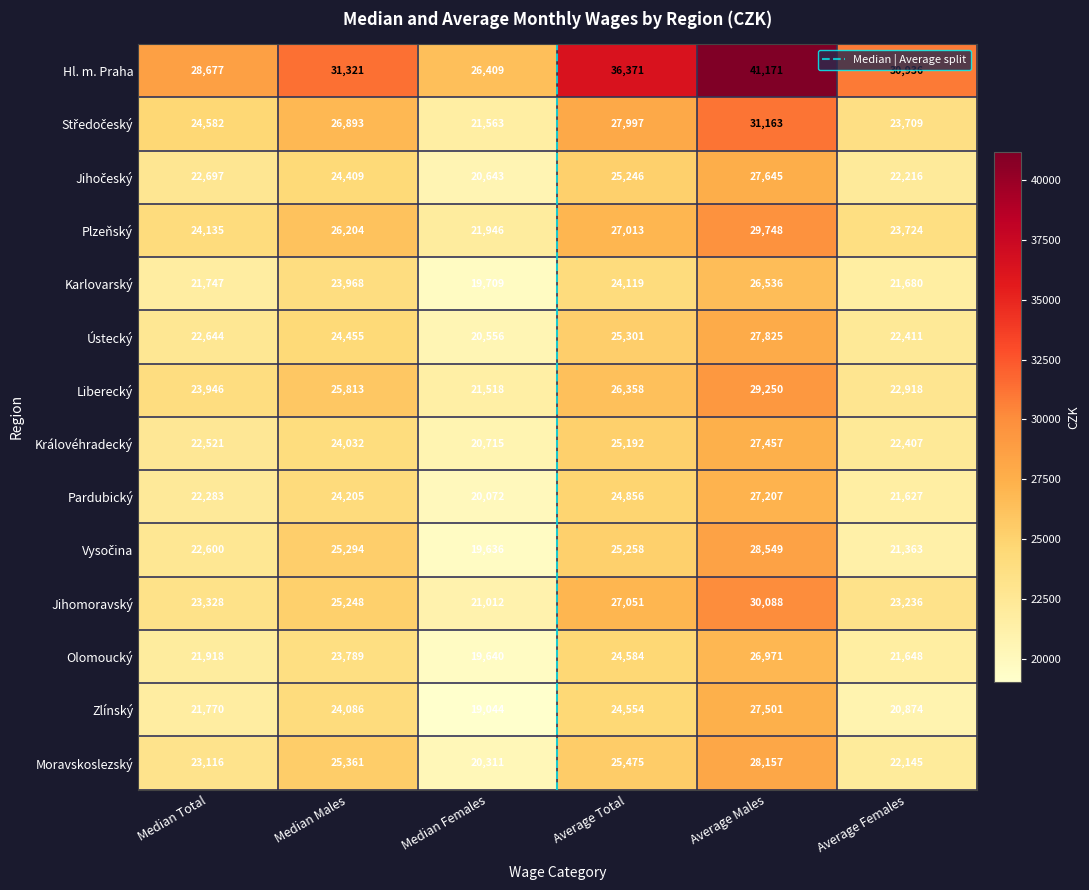

At which label does Moravskoslezský reach its peak?

Average Males